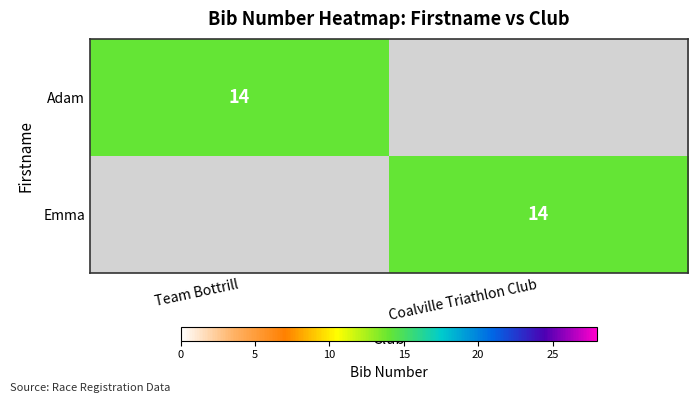

The value of Emma at Coalville Triathlon Club is 7. True or false?

False